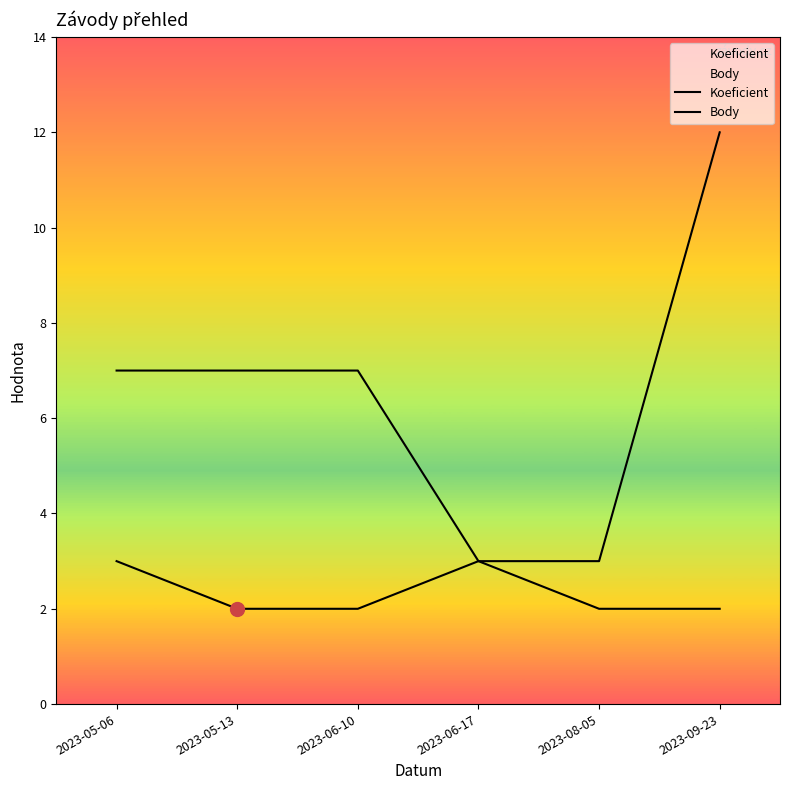

Rank the series by their maximum value, from highest to lowest.

Body, Koeficient